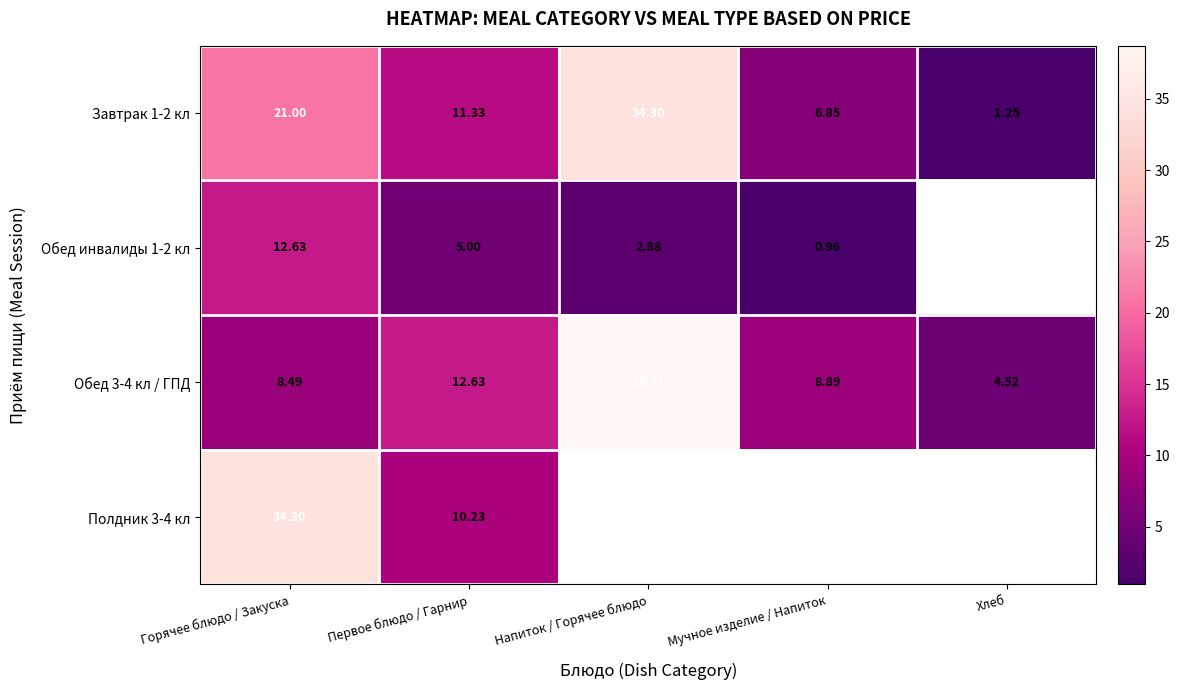

Is the value of Обед 3-4 кл / ГПД at Напиток / Горячее блюдо greater than the value of Обед инвалиды 1-2 кл at Горячее блюдо / Закуска?

Yes